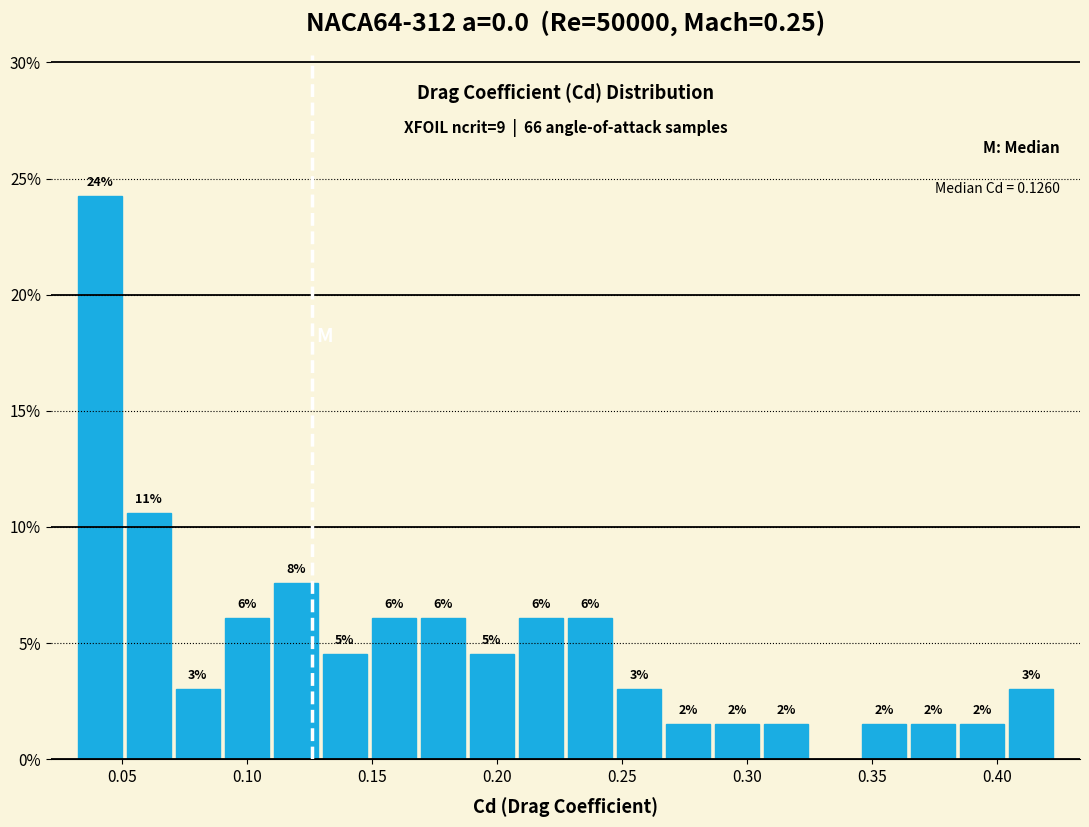

Around what value on the x-axis is the tallest bar? Give the approximate position of its centre, as read against the axis.

0.040